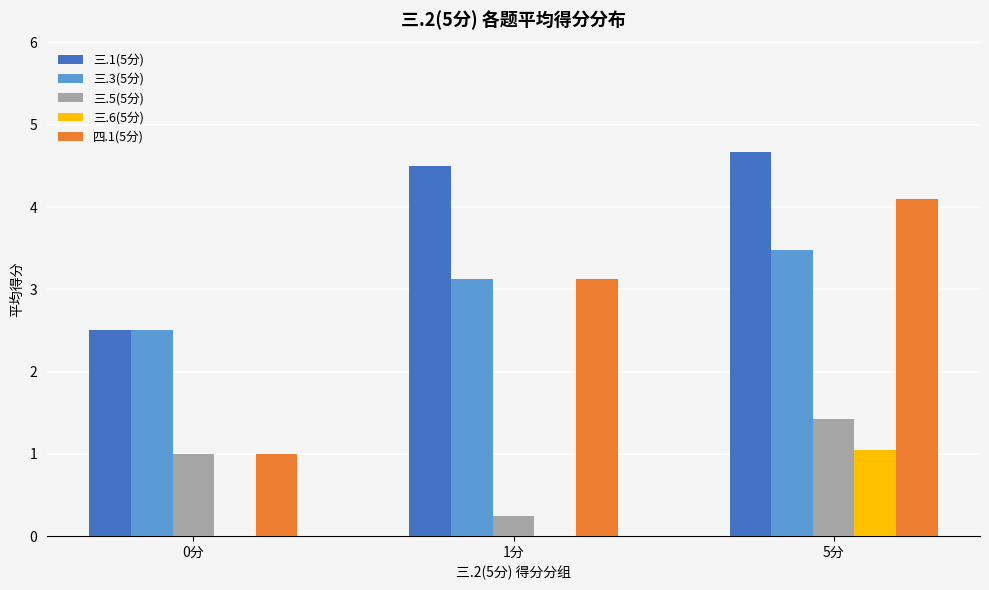

What is the total value across all series at 0分?

7.0